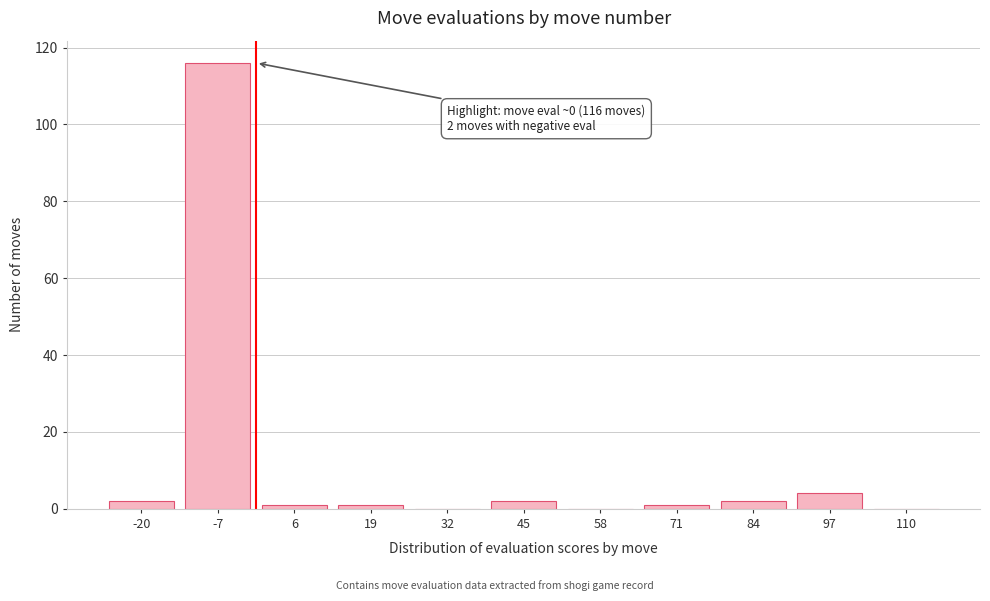

Reading left to right, extract all data points from this chart.

-20=2	-7=116	6=1	19=1	32=0	45=2	58=0	71=1	84=2	97=4	110=0